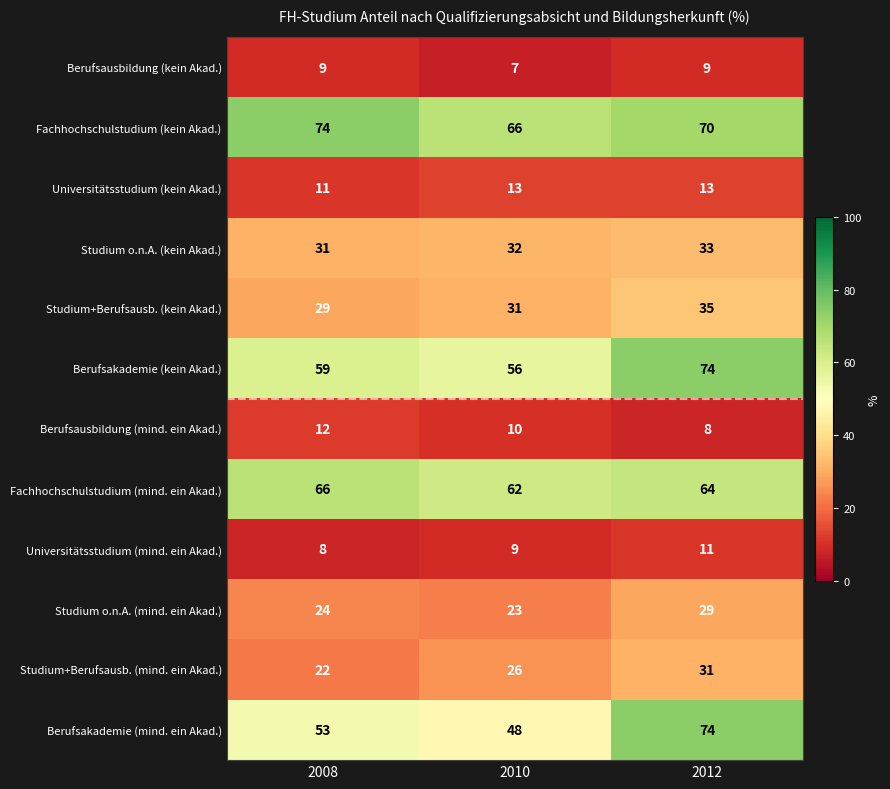

At 2008, list the series in order from smallest to largest.

Universitätsstudium (mind. ein Akad.), Berufsausbildung (kein Akad.), Universitätsstudium (kein Akad.), Berufsausbildung (mind. ein Akad.), Studium+Berufsausb. (mind. ein Akad.), Studium o.n.A. (mind. ein Akad.), Studium+Berufsausb. (kein Akad.), Studium o.n.A. (kein Akad.), Berufsakademie (mind. ein Akad.), Berufsakademie (kein Akad.), Fachhochschulstudium (mind. ein Akad.), Fachhochschulstudium (kein Akad.)